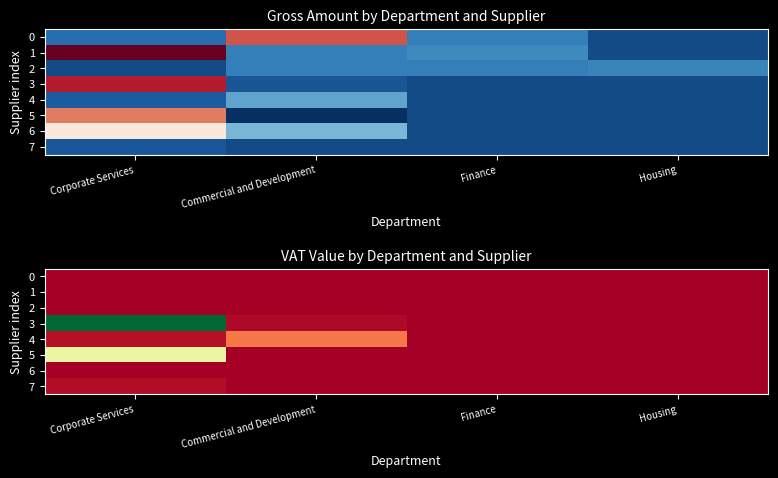

What is the difference between the highest and lowest values at Corporate Services?

59.1